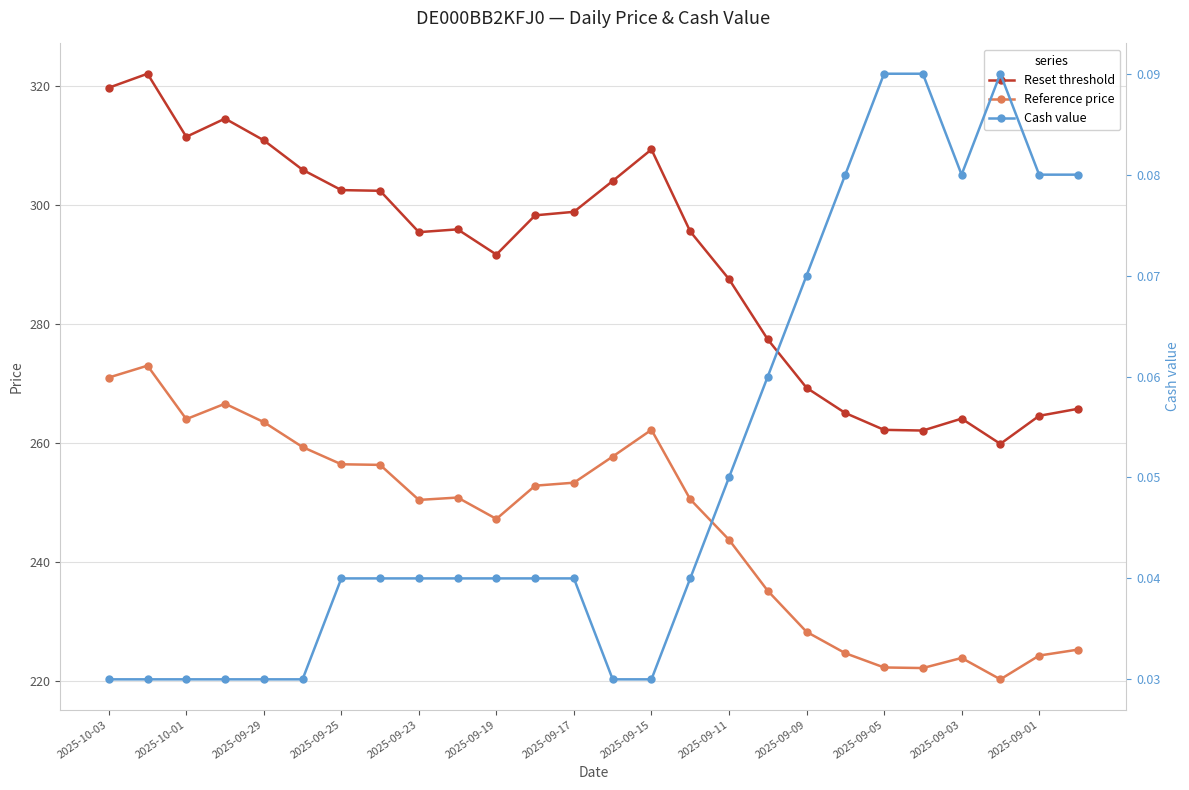

What is the value of the Reset threshold point at the 7th from the left?

302.6